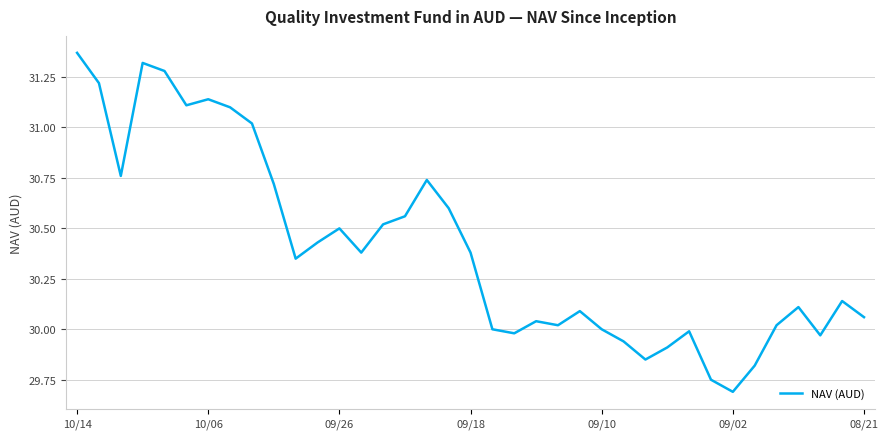

What is the minimum value shown in the chart?

29.7